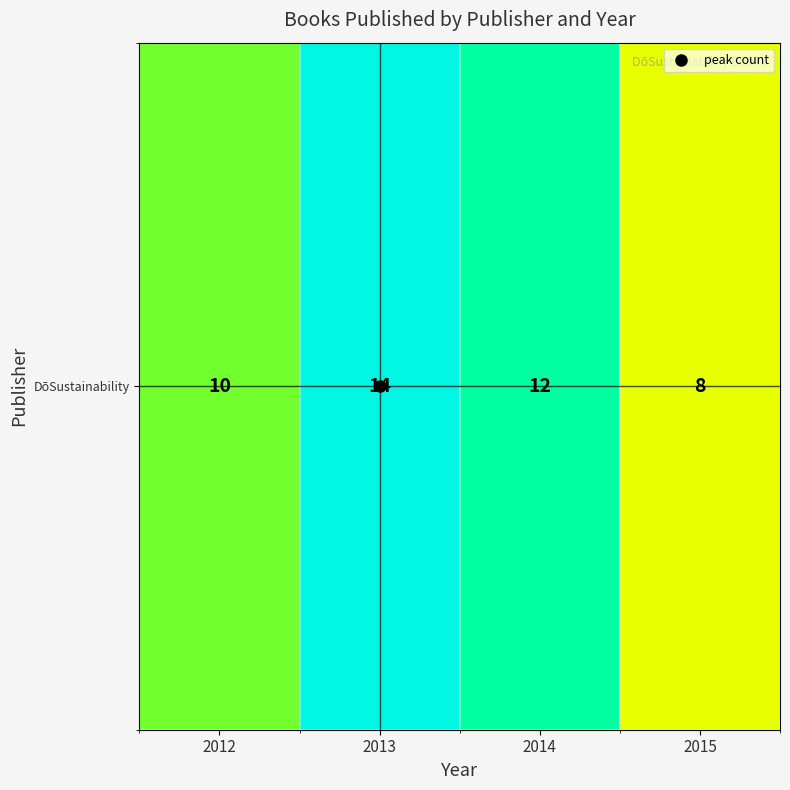

Count the number of data series in this chart.

1